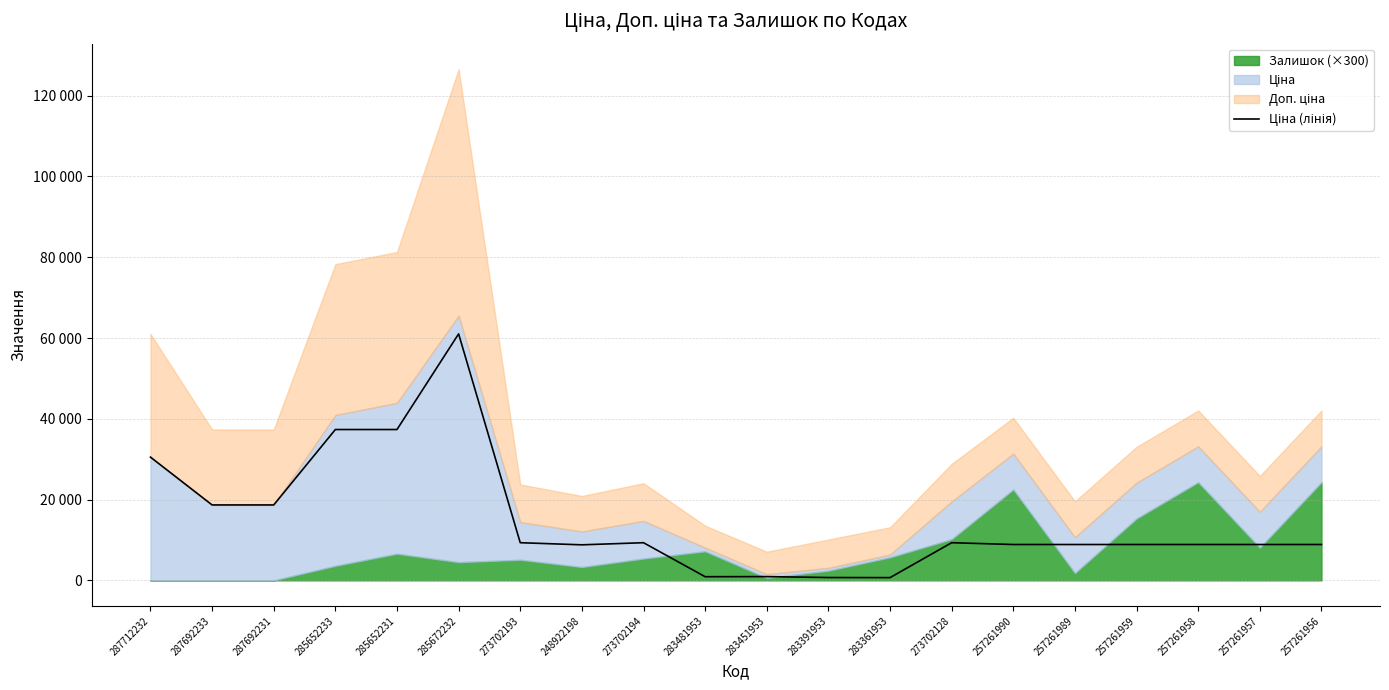

Which label corresponds to the largest value in the chart?

285672232